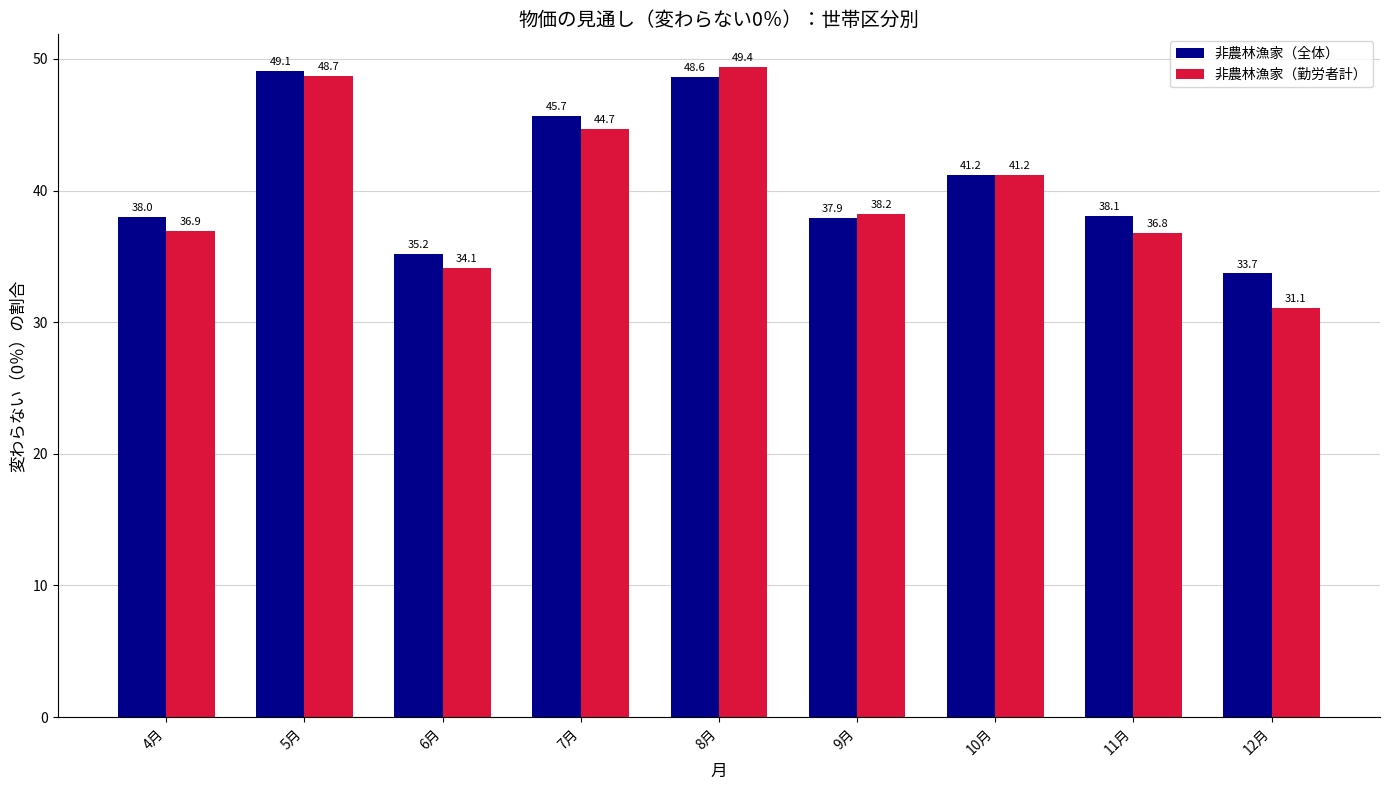

What is the approximate value of 非農林漁家（勤労者計） at 4月?

36.9